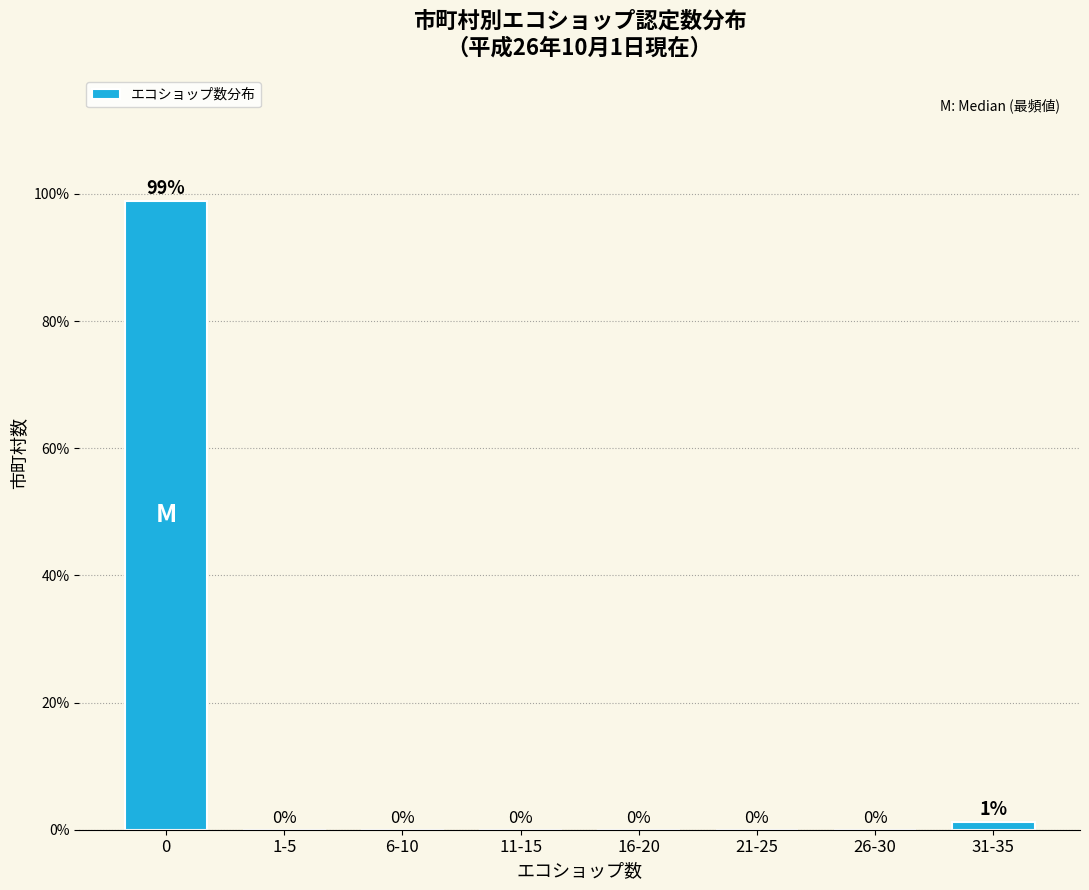

At which label is the value closest to 49?

31-35